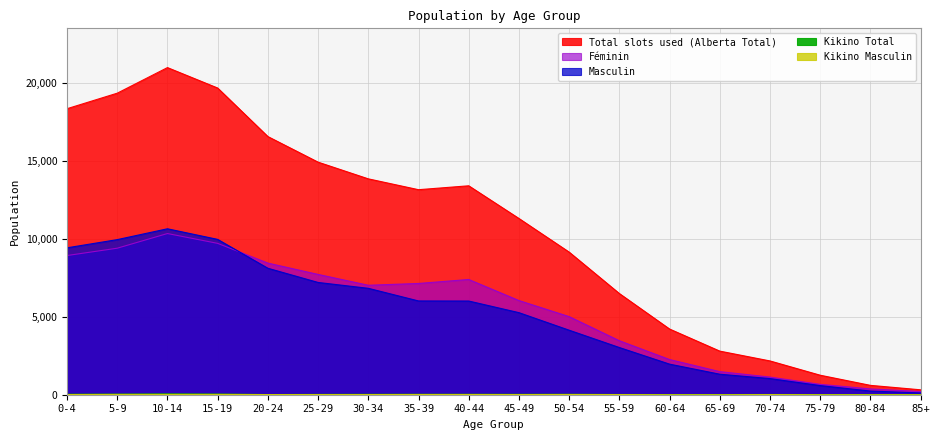

True or false: Féminin has a value of 370 at 80-84.

True